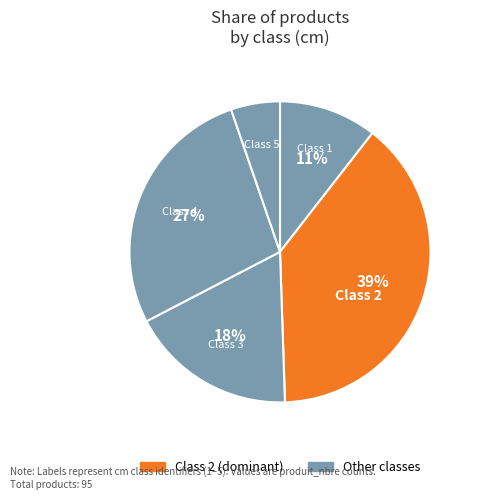

Is there any slice that represents more than half of the pie?

No